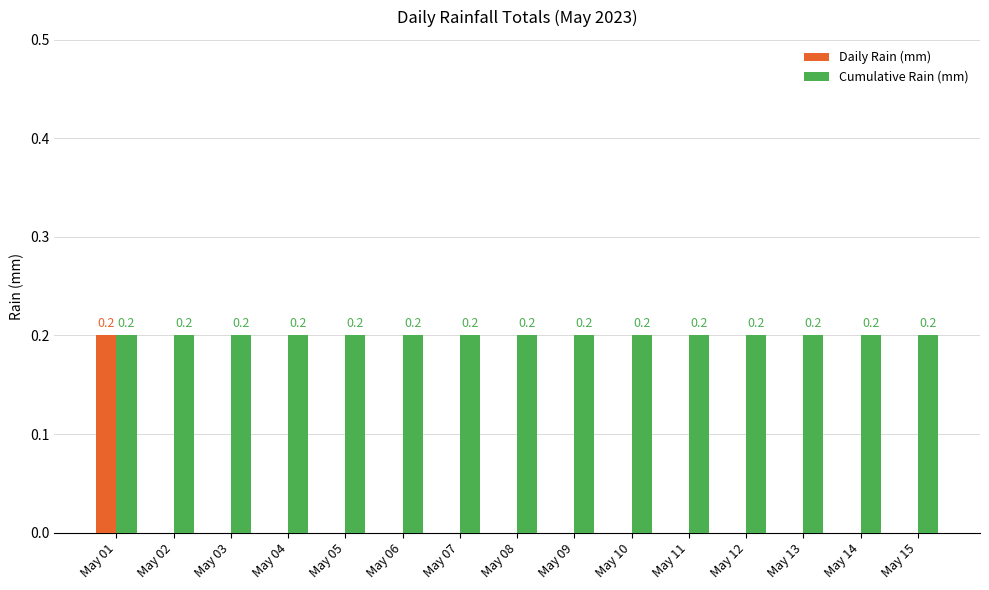

The Daily Rain (mm) series shows 0.1 at May 13. True or false?

False